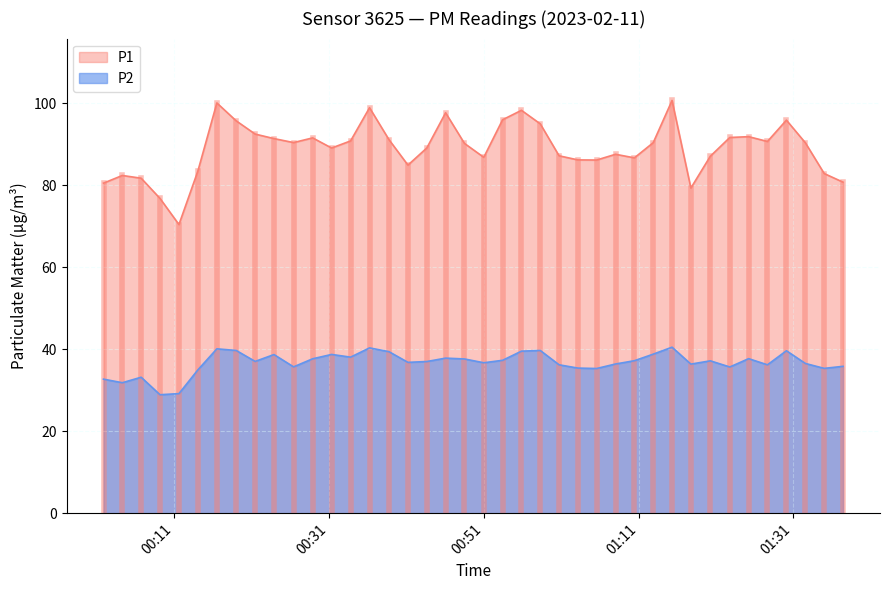

What is the spread (max minus min) of values at 2023-02-11T01:25:13?

54.2